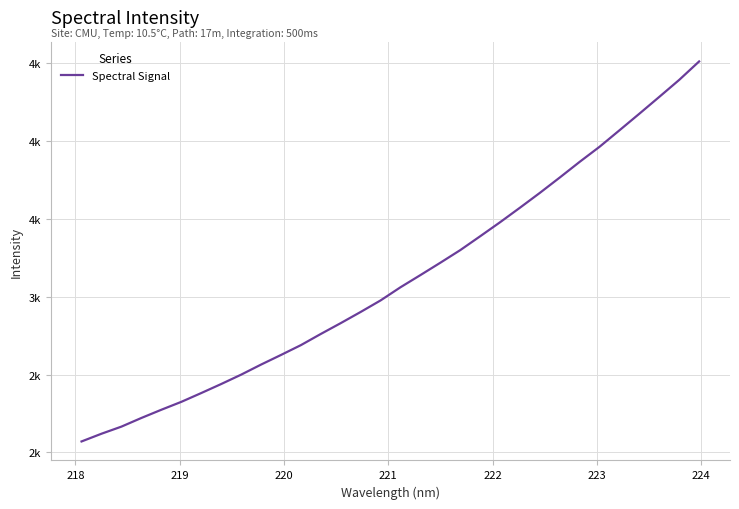

Does the chart have visible grid lines?

Yes